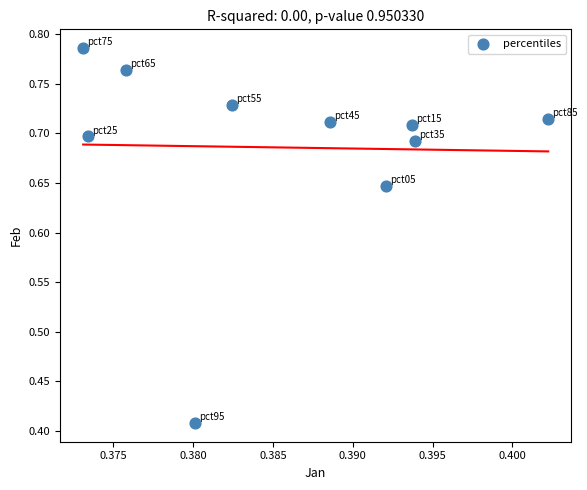

How many data points are displayed?

10